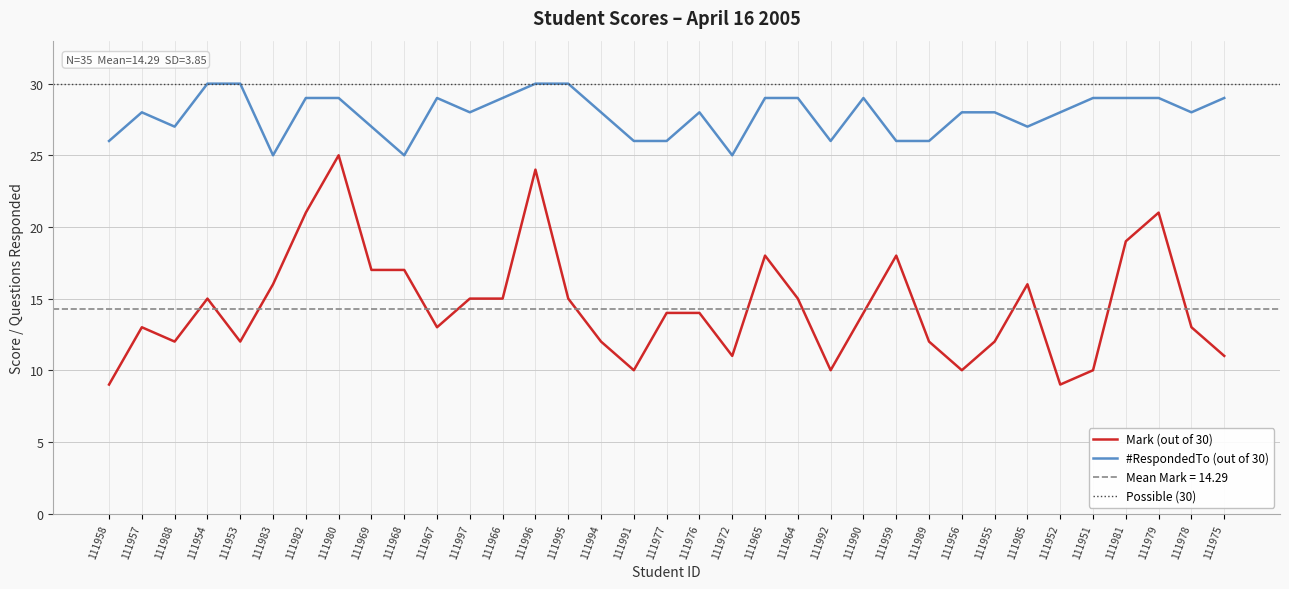

Reading left to right, what are all the values shown in this chart?

Mark: 9	13	12	15	12	16	21	25	17	17	13	15	15	24	15	12	10	14	14	11	18	15	10	14	18	12	10	12	16	9	10	19	21	13	11
#RespondedTo: 26	28	27	30	30	25	29	29	27	25	29	28	29	30	30	28	26	26	28	25	29	29	26	29	26	26	28	28	27	28	29	29	29	28	29